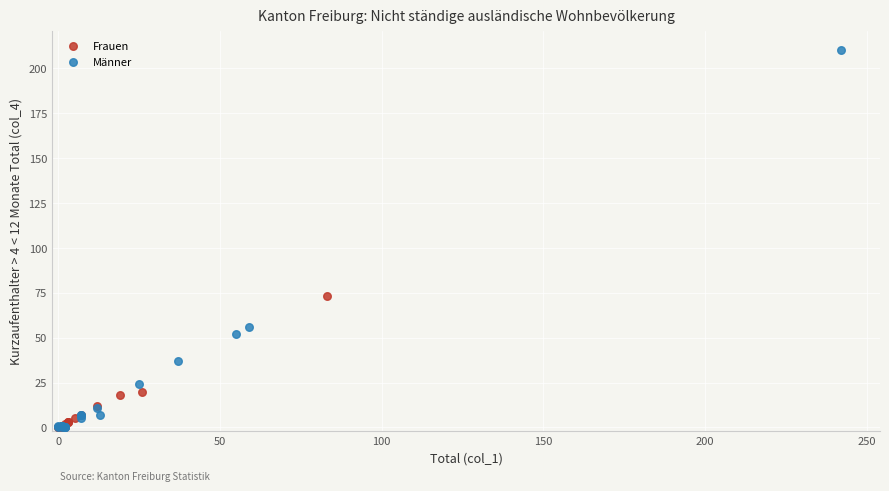

Which series reaches the maximum Y coordinate?

Männer